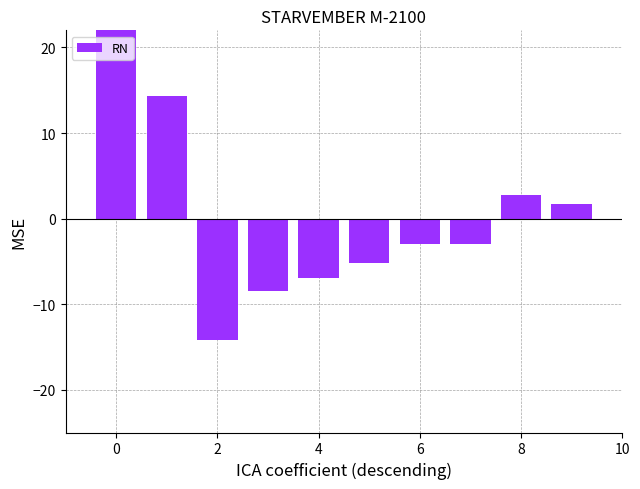

How many data points does each series have?

10